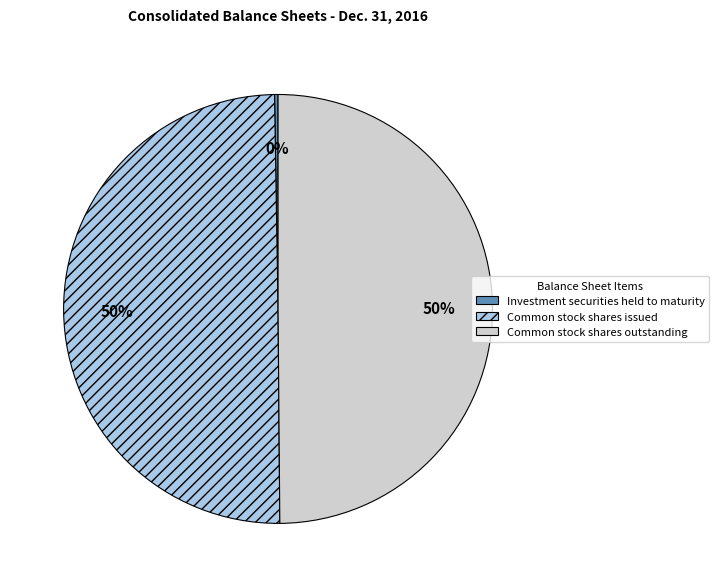

What percentage is the Common stock shares issued slice, to the nearest percent?

50%